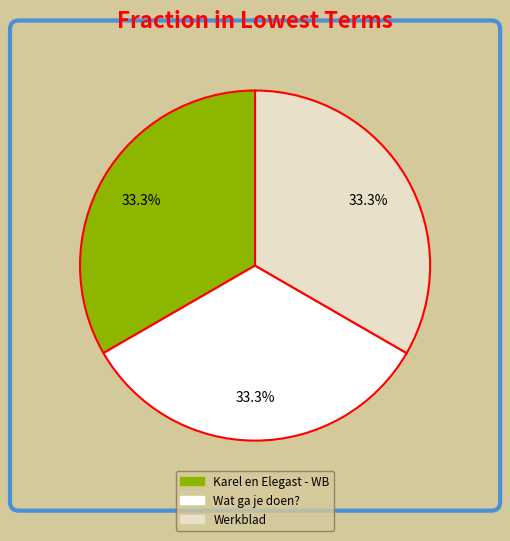

How many slices are in this pie chart?

3